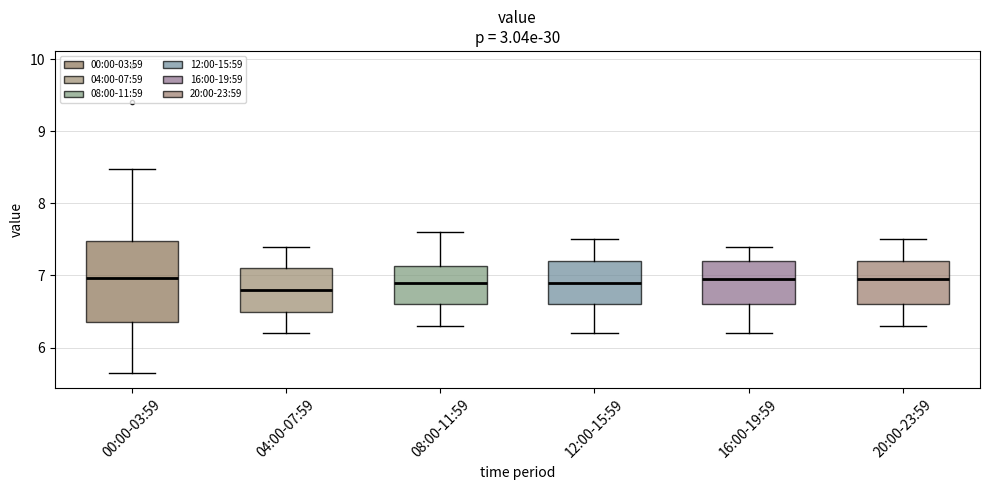

Reading left to right, transcribe this box plot: for each box, give where its median line is, the range the box spans, and where its two whiskers end, as read against the y-axis. The values are not printed on the chart, so give them approximately, as read against the axis.

00:00-03:59: median 7.0, box 6.4 to 7.5, whiskers 5.7 to 8.5
04:00-07:59: median 6.8, box 6.5 to 7.1, whiskers 6.2 to 7.4
08:00-11:59: median 6.9, box 6.6 to 7.1, whiskers 6.3 to 7.6
12:00-15:59: median 6.9, box 6.6 to 7.2, whiskers 6.2 to 7.5
16:00-19:59: median 7.0, box 6.6 to 7.2, whiskers 6.2 to 7.4
20:00-23:59: median 7.0, box 6.6 to 7.2, whiskers 6.3 to 7.5